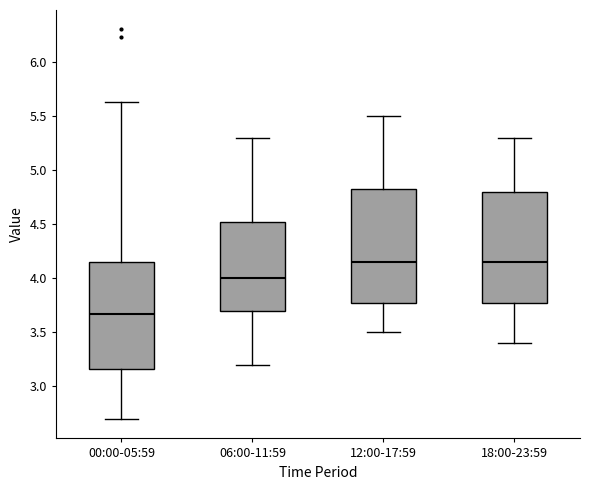

Where does the median line of the box for 12:00-17:59 sit on the y-axis? The values are not printed on the chart, so give them approximately, as read against the axis.

4.15